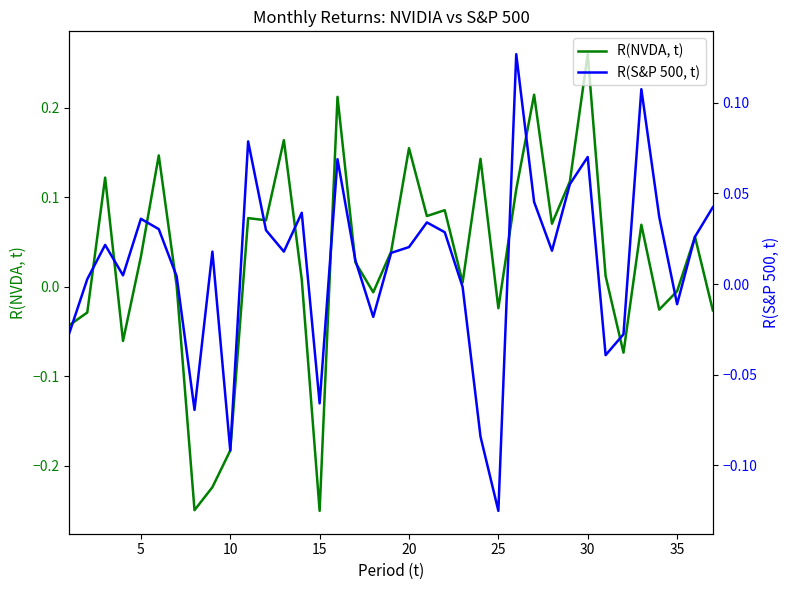

Which category has the highest value in the R(NVDA, t) series?

30